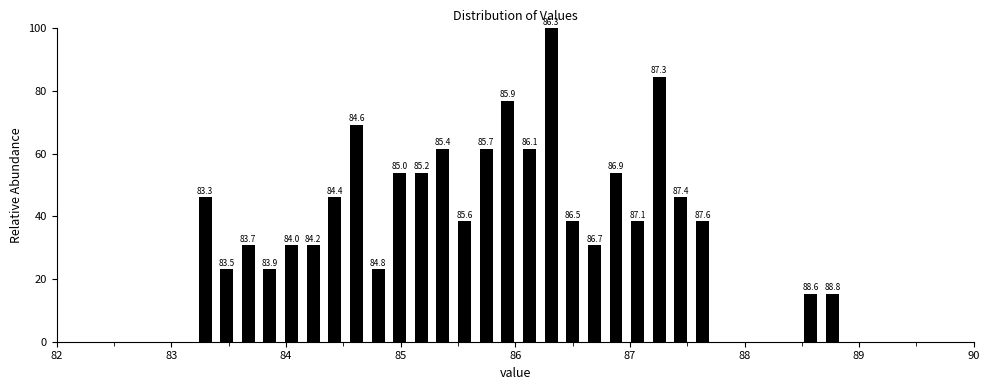

Around what value on the x-axis is the tallest bar? Give the approximate position of its centre, as read against the axis.

86.3